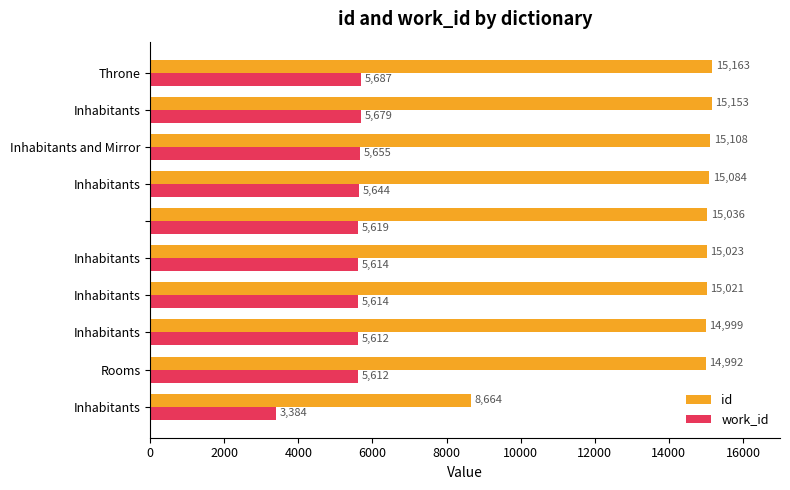

Which series has the widest spread of values?

id